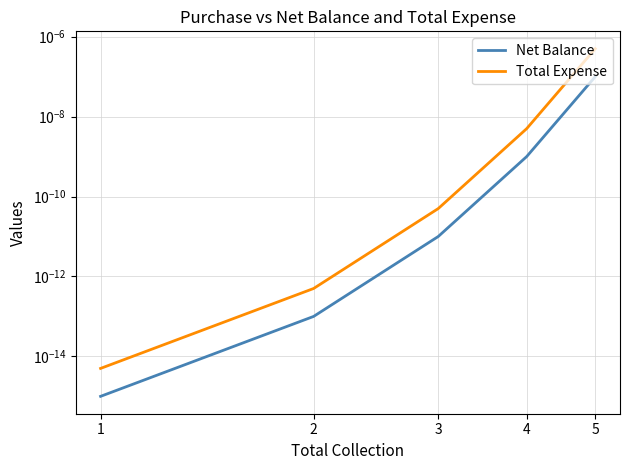

Which series has the largest total across all categories?

Total Expense